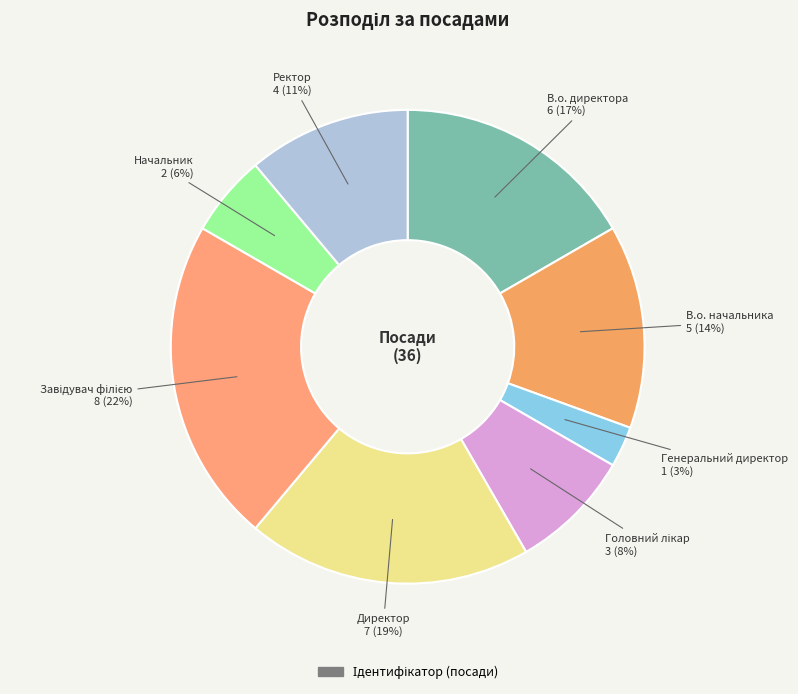

What is the smallest slice in the pie chart?

Генеральний директор